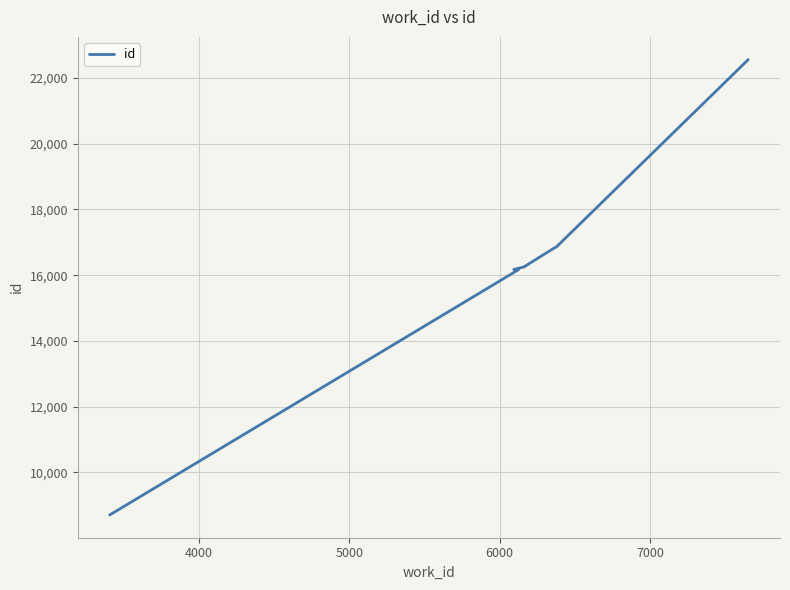

True or false: there are more than 1 points higher than both neighbors.

False